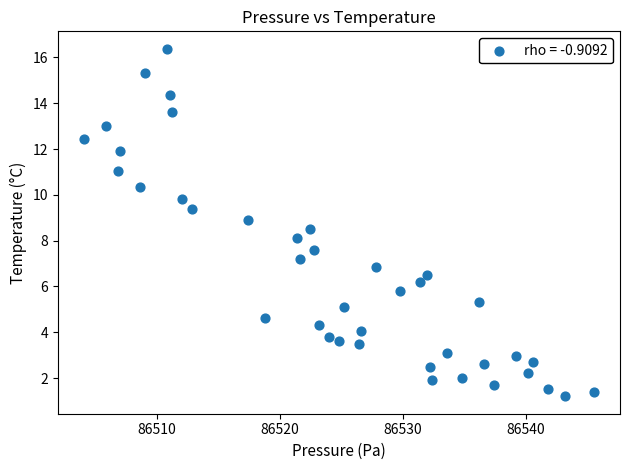

What is the range of X values (max minus min)?

41.6